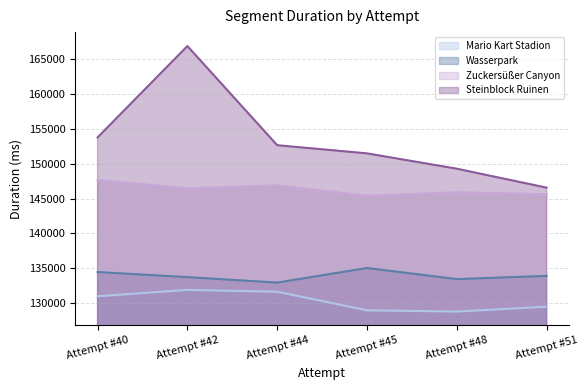

Is it true that Zuckersüßer Canyon equals 146471 at Attempt #42?

True